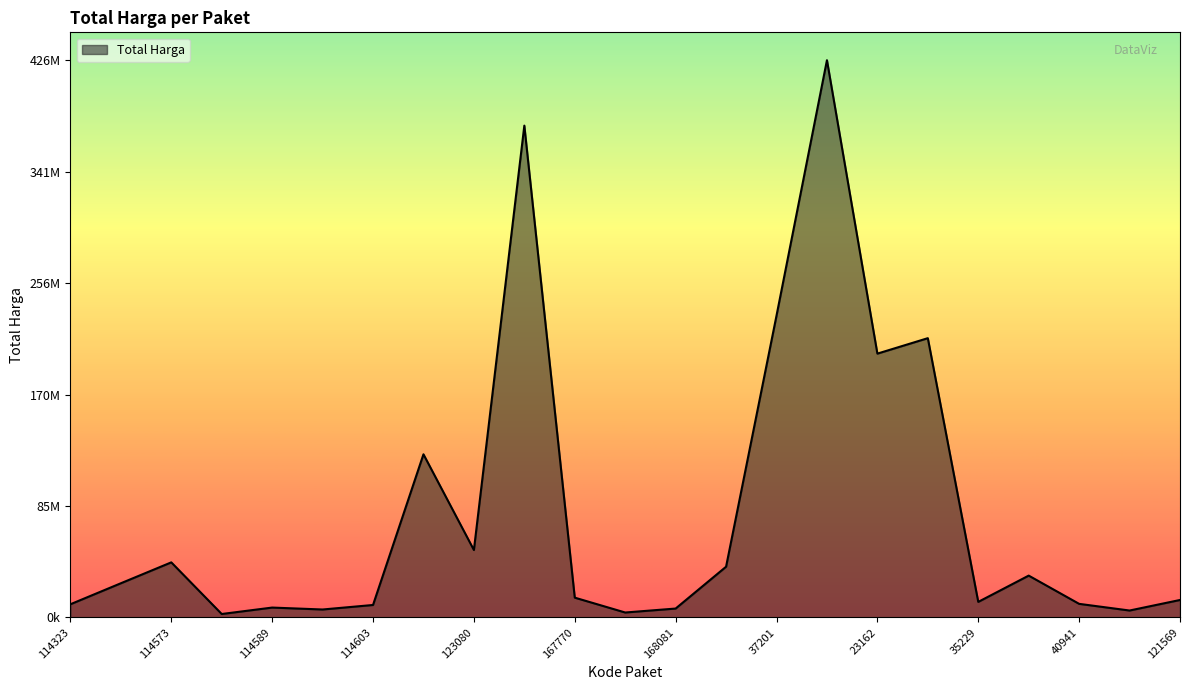

True or false: there are more than 1 points higher than both neighbors.

True